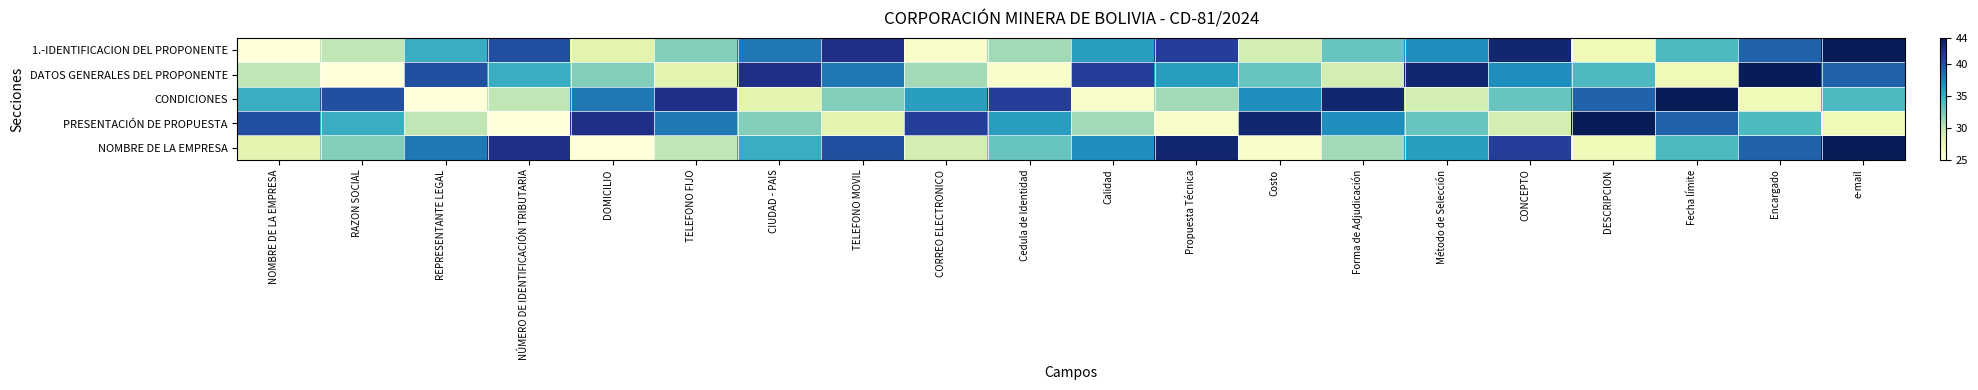

Rank the series at Método de Selección from lowest to highest value.

CONDICIONES, PRESENTACIÓN DE PROPUESTA, NOMBRE DE LA EMPRESA, 1.-IDENTIFICACION DEL PROPONENTE, DATOS GENERALES DEL PROPONENTE